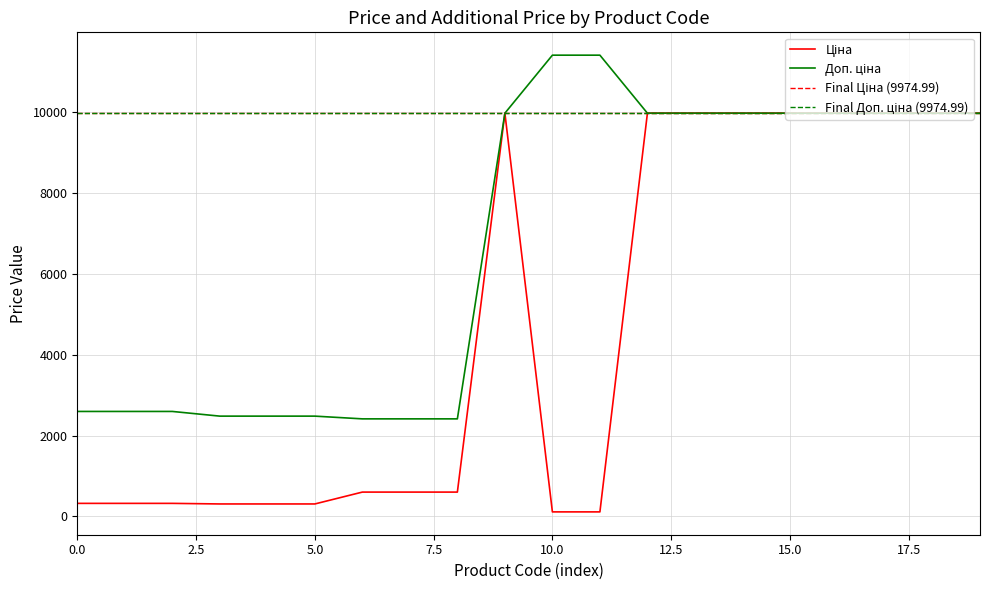

What is the sum of all Доп. ціна values?

135081.6